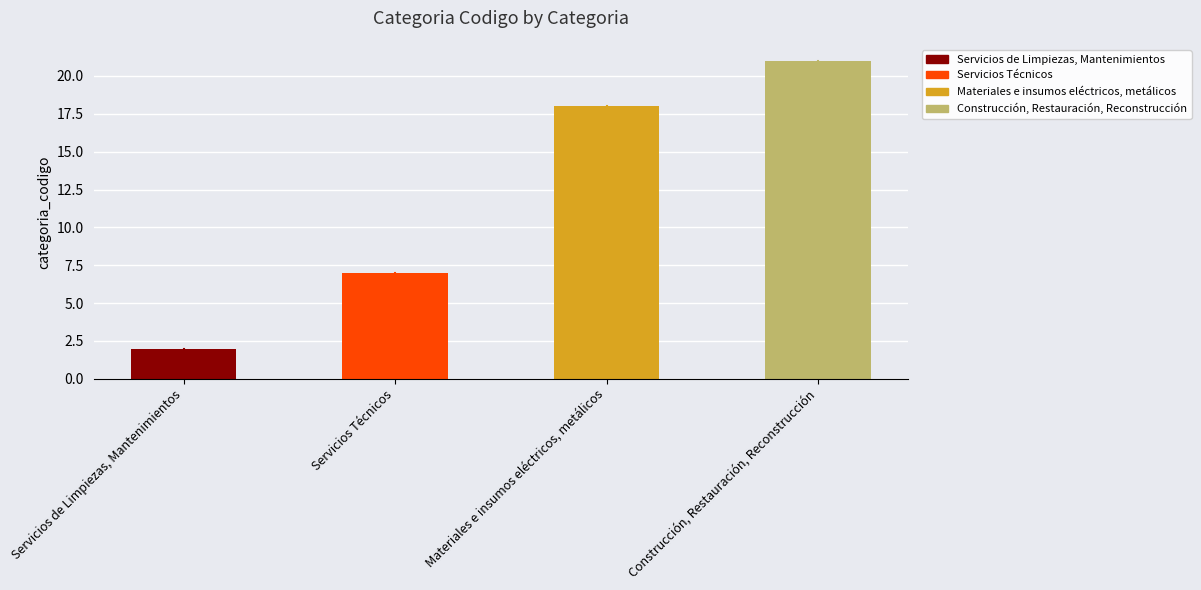

At which category does the chart reach its peak across all series?

Construcción, Restauración, Reconstrucción